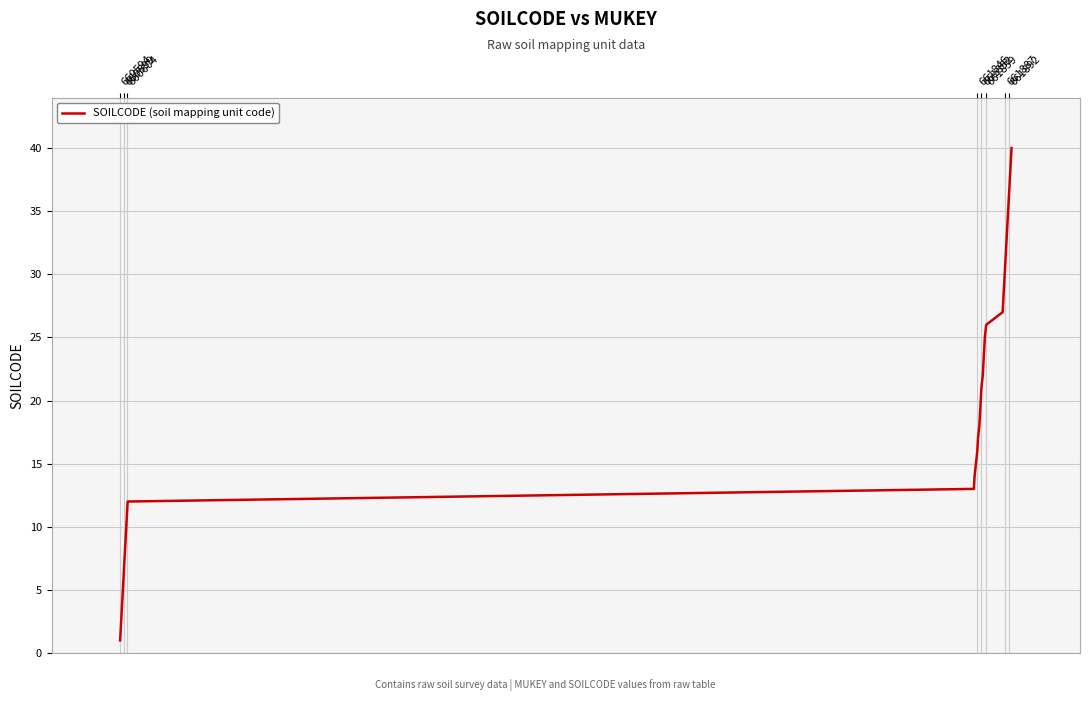

What is the greatest value displayed?

40